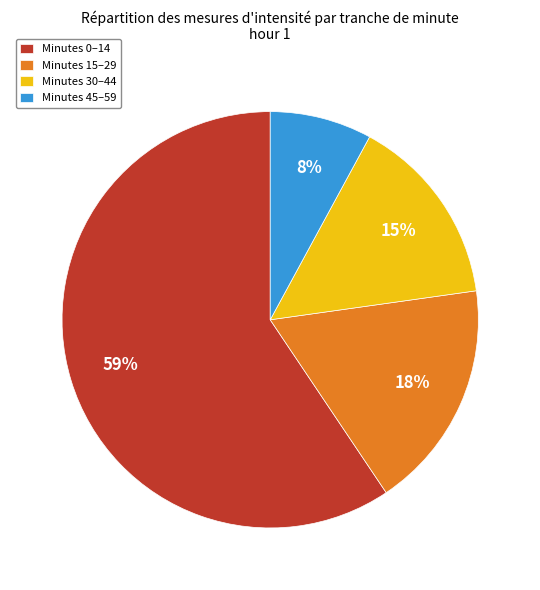

To the nearest percent, what is the average slice percentage?

25%